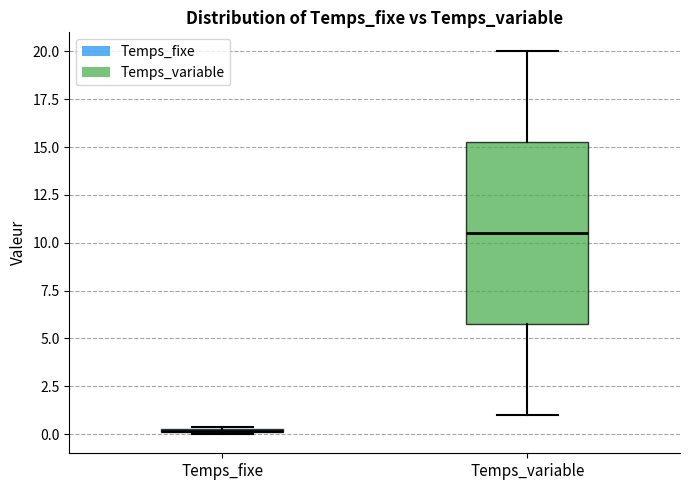

Where is the lower edge of the box for Temps_variable on the y-axis? The values are not printed on the chart, so give them approximately, as read against the axis.

6.0